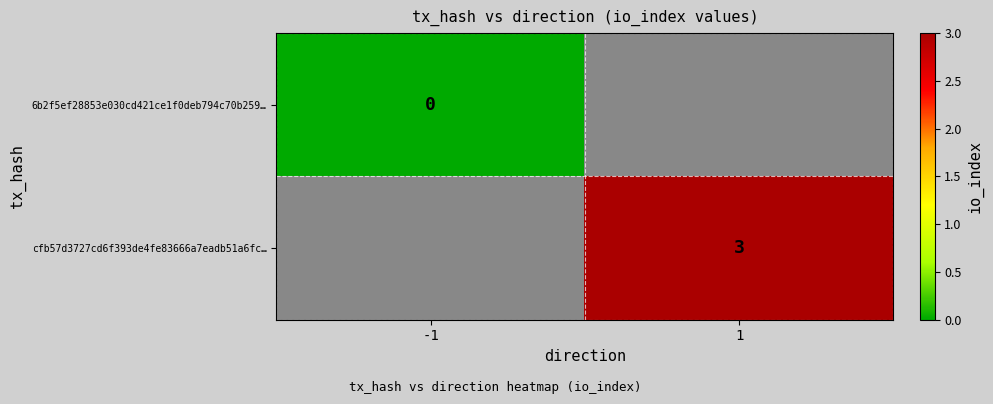

The cfb57d3727cd6f393de4fe83666a7eadb51a6fc… series shows 3 at 1. True or false?

True